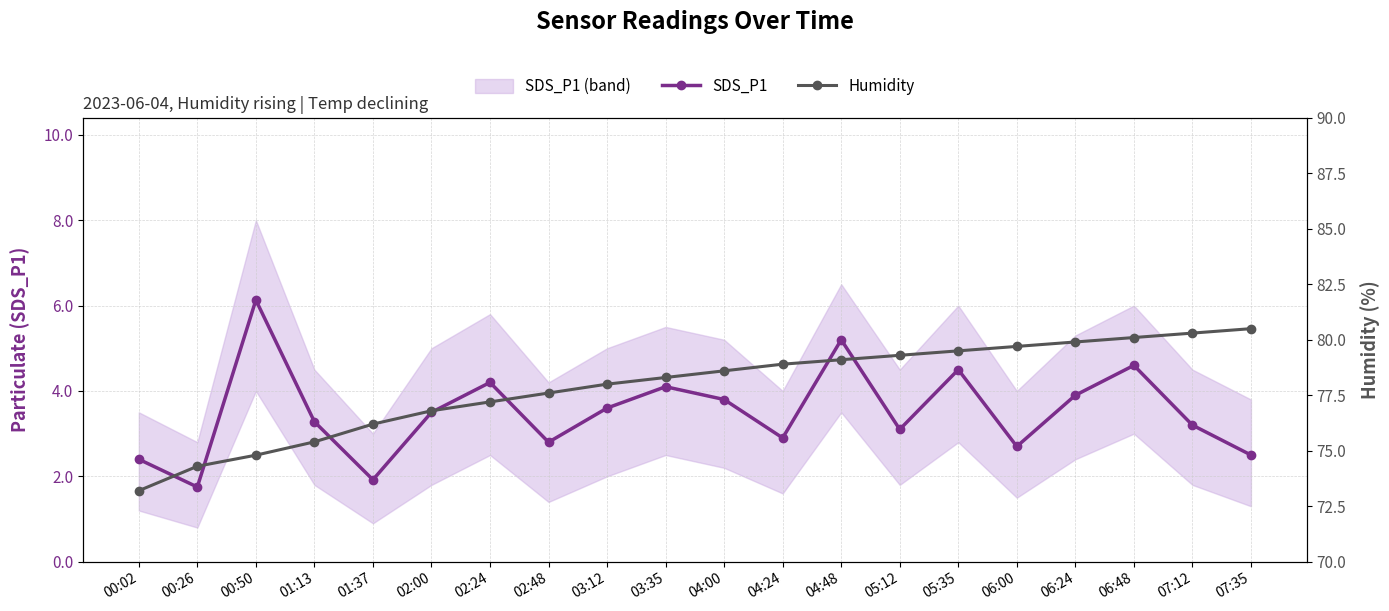

What is the difference between the highest and lowest values at 04:00?

74.8